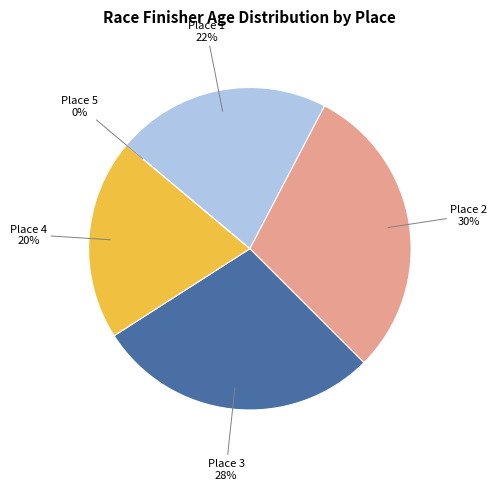

Between Place 3 (Guy Crockroft, 62) and Place 1 (Hiram Henry, 47), which is larger?

Place 3 (Guy Crockroft, 62)